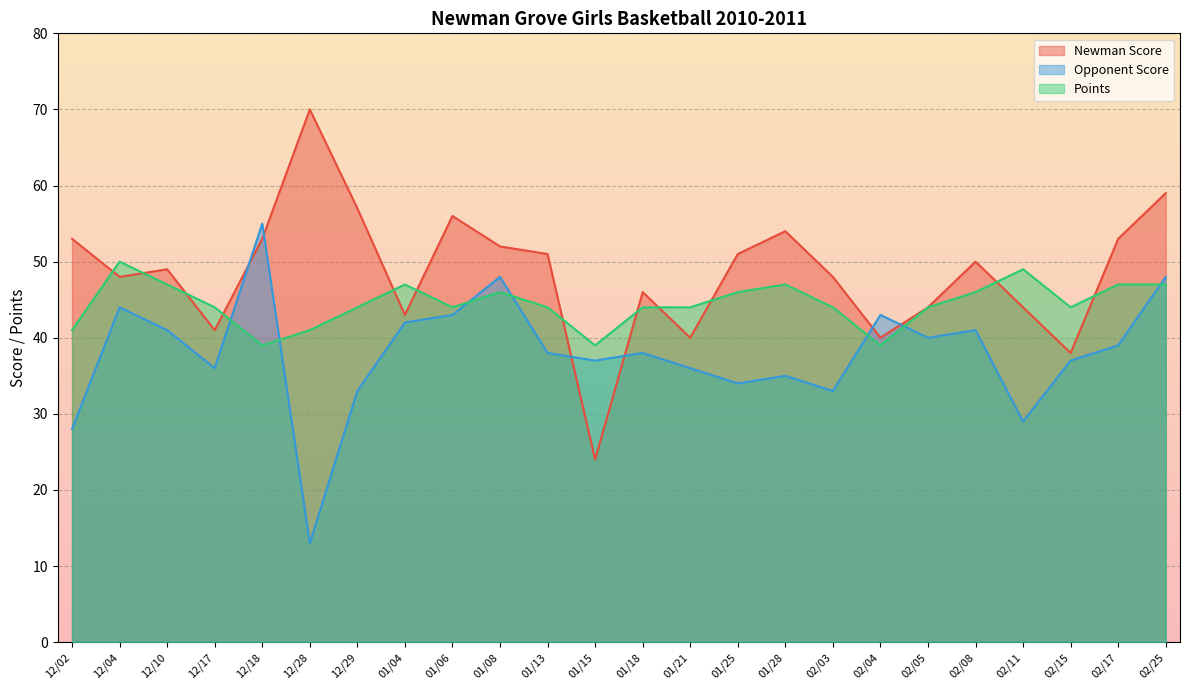

What position from the left is 02/25?

24